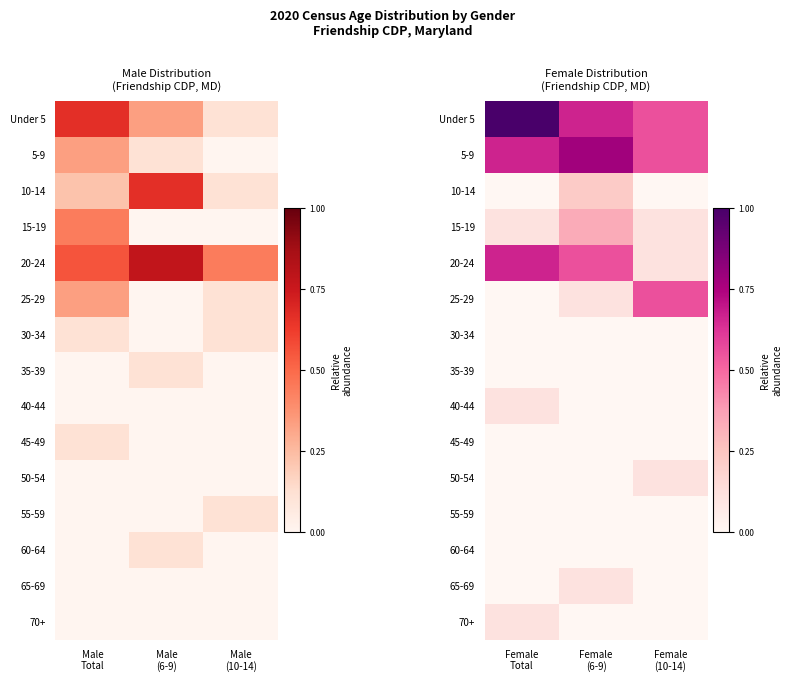

The value of 70+ at Female (10-14) is 0.1. True or false?

False